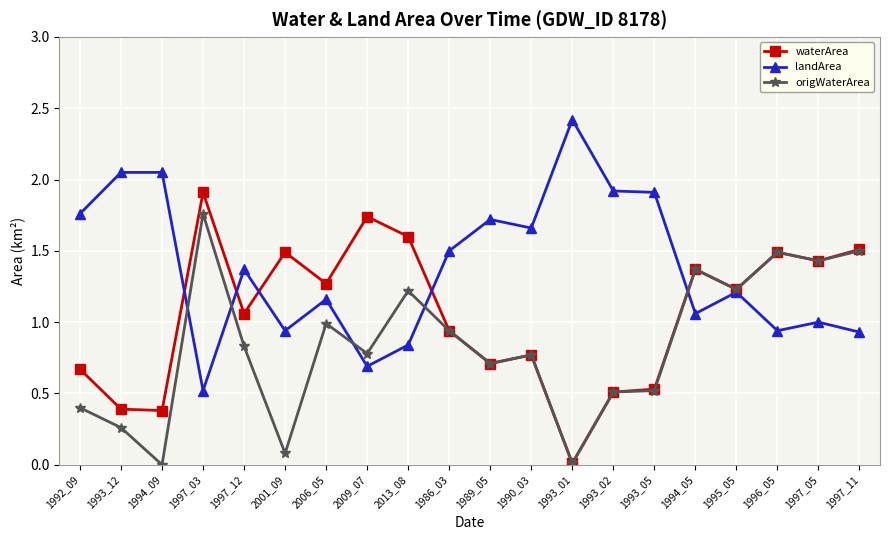

What is the label of the 2nd point from the left?

1993_12